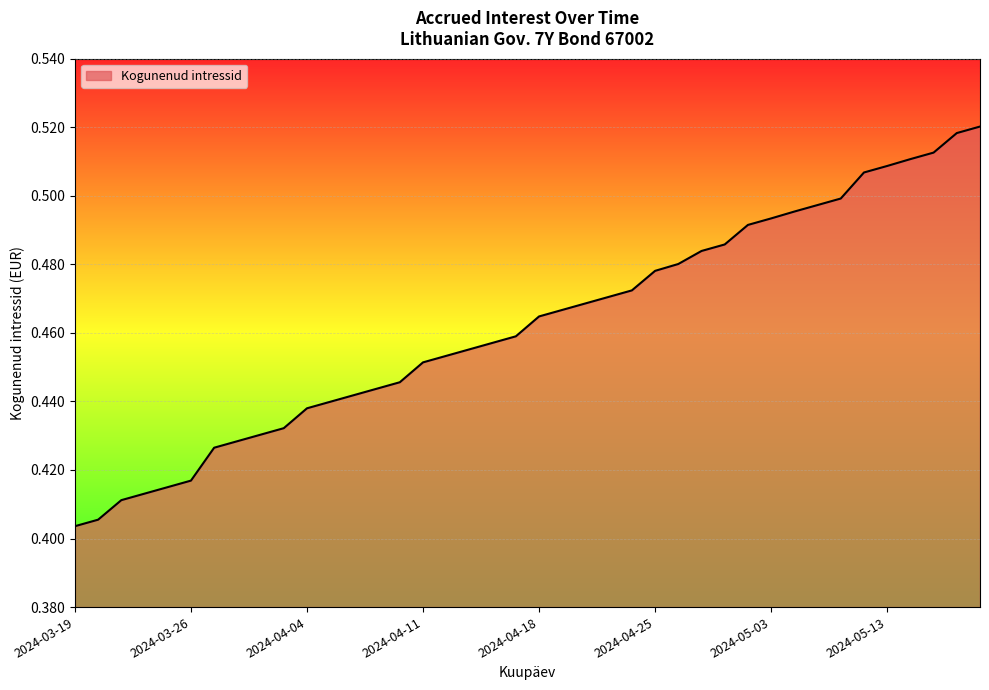

How many lines are shown in the chart?

1